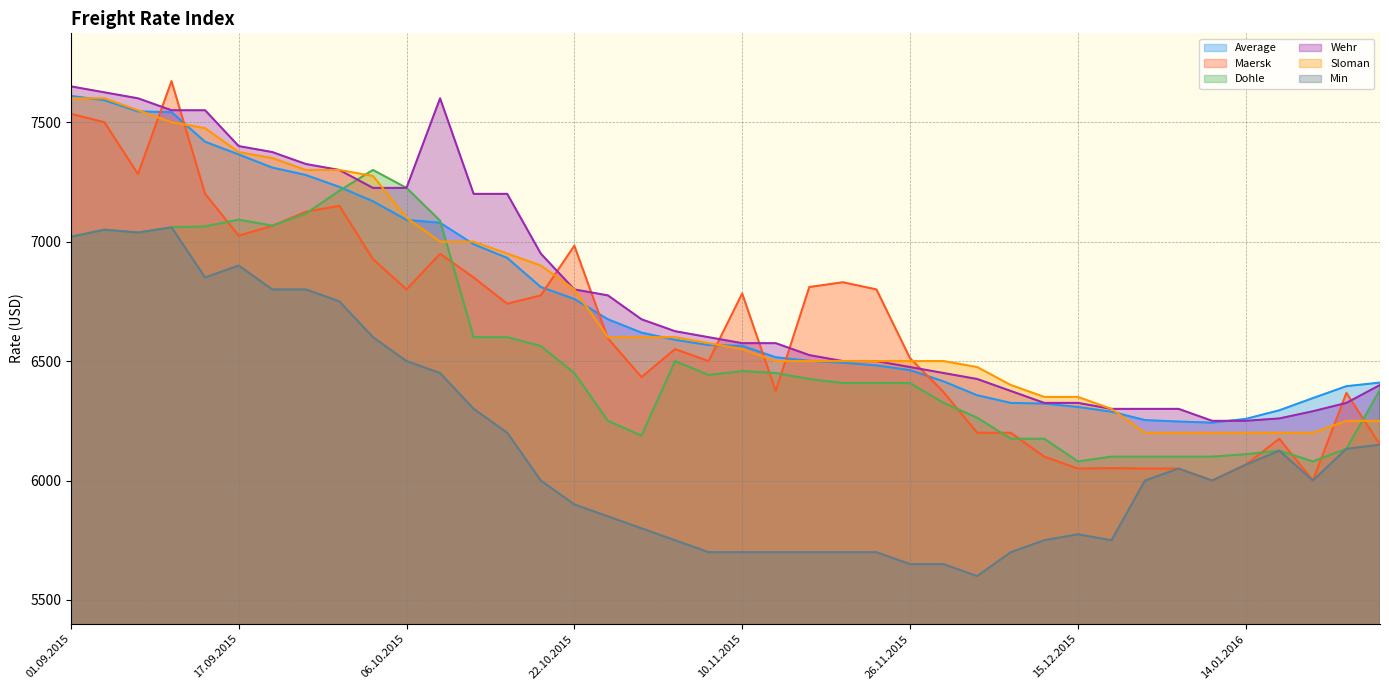

What is the maximum value for Maersk?

7672